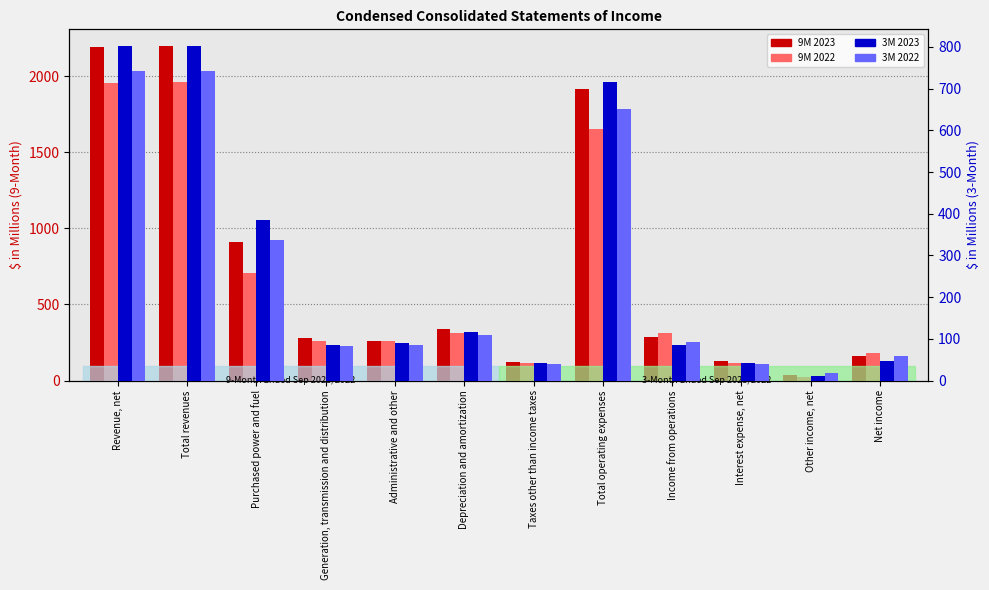

At which category is the sum across all series the highest?

Total revenues